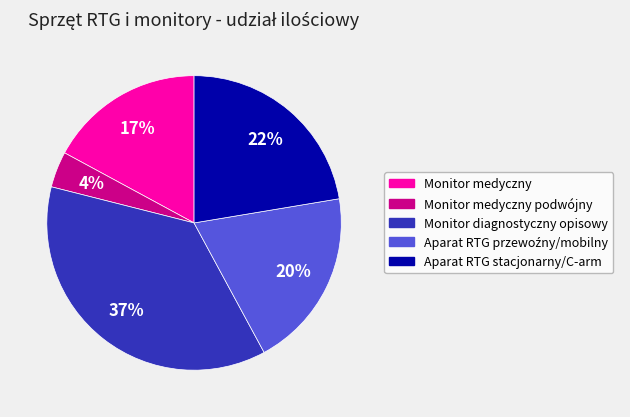

To the nearest percent, what is the average slice percentage?

20%